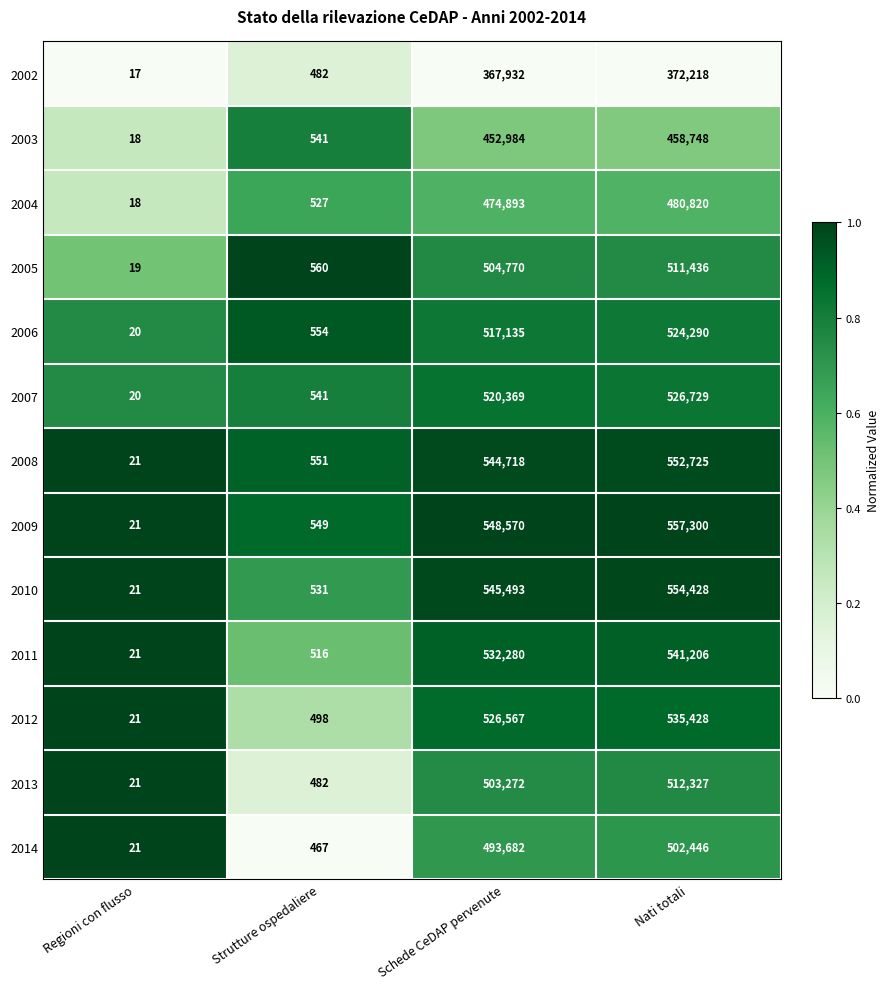

Which category has the highest value in the 2003 series?

Nati totali